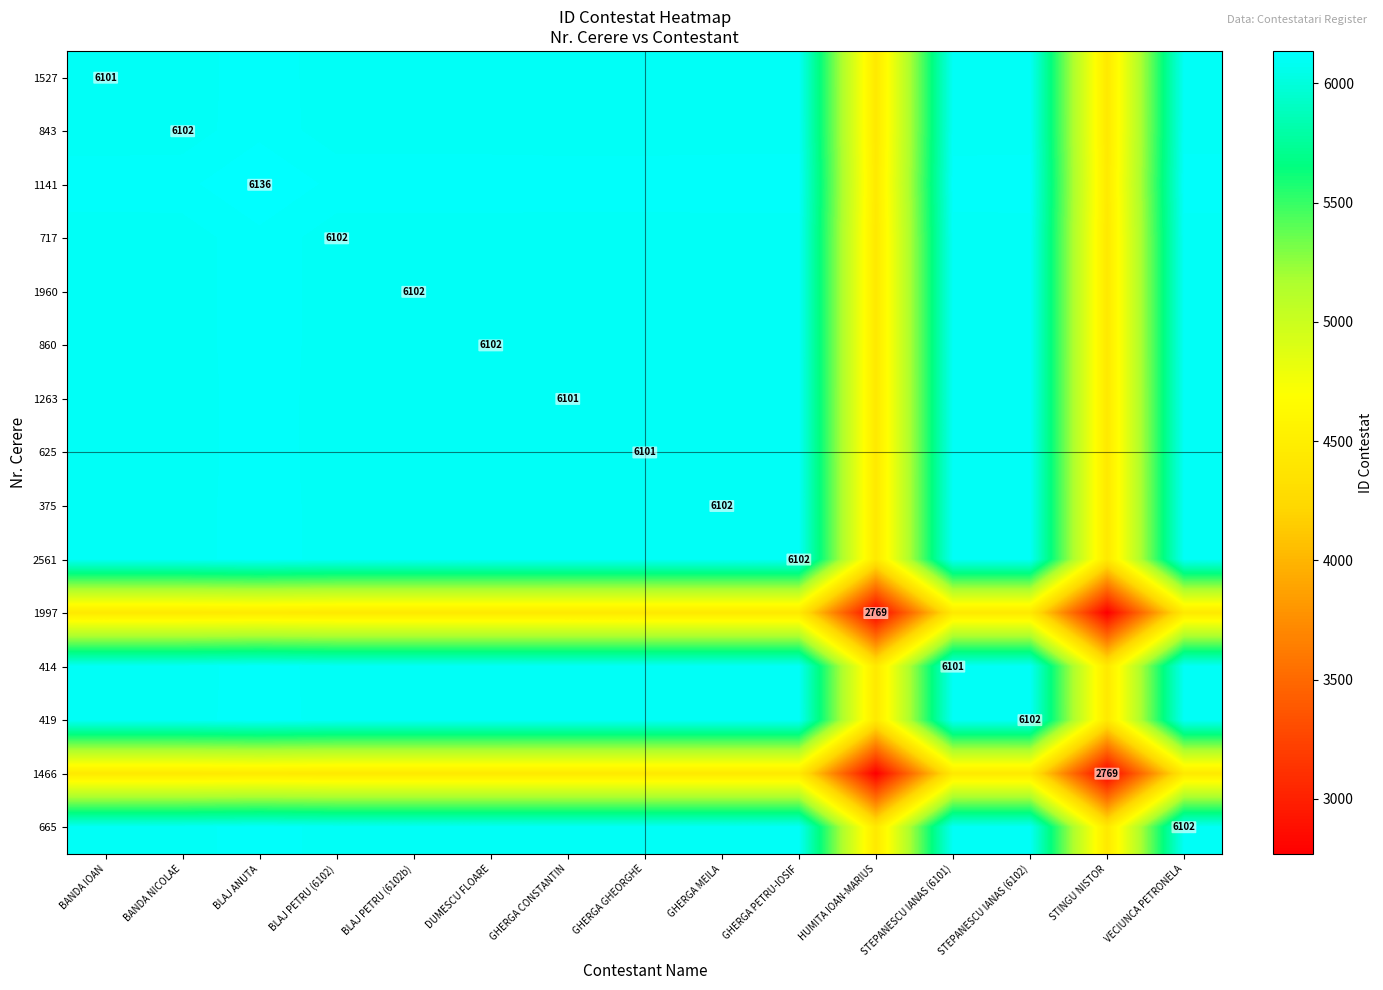

Count the number of data series in this chart.

15